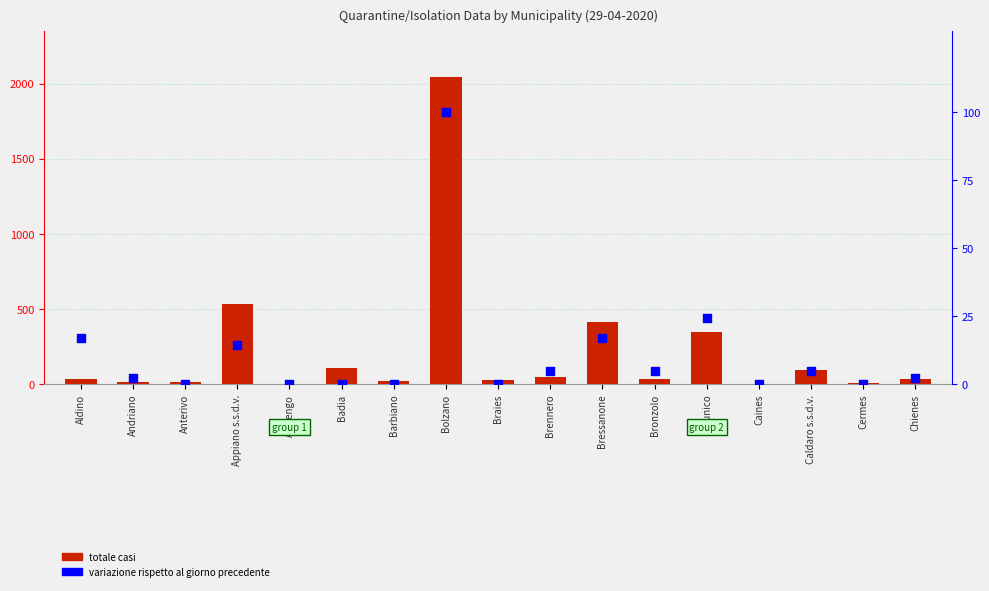

Which series has the widest spread of Y values?

totale casi